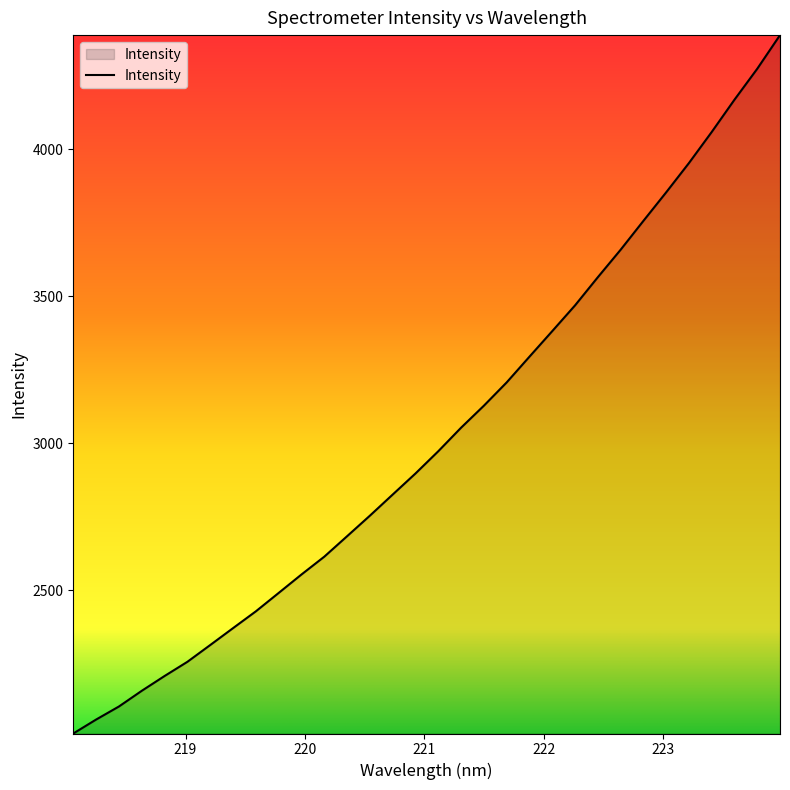

What is the minimum value shown in the chart?

2013.8